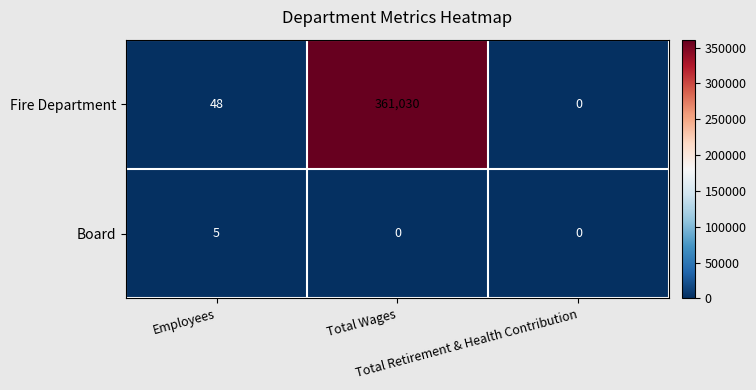

What is the sum of all Board values?

5